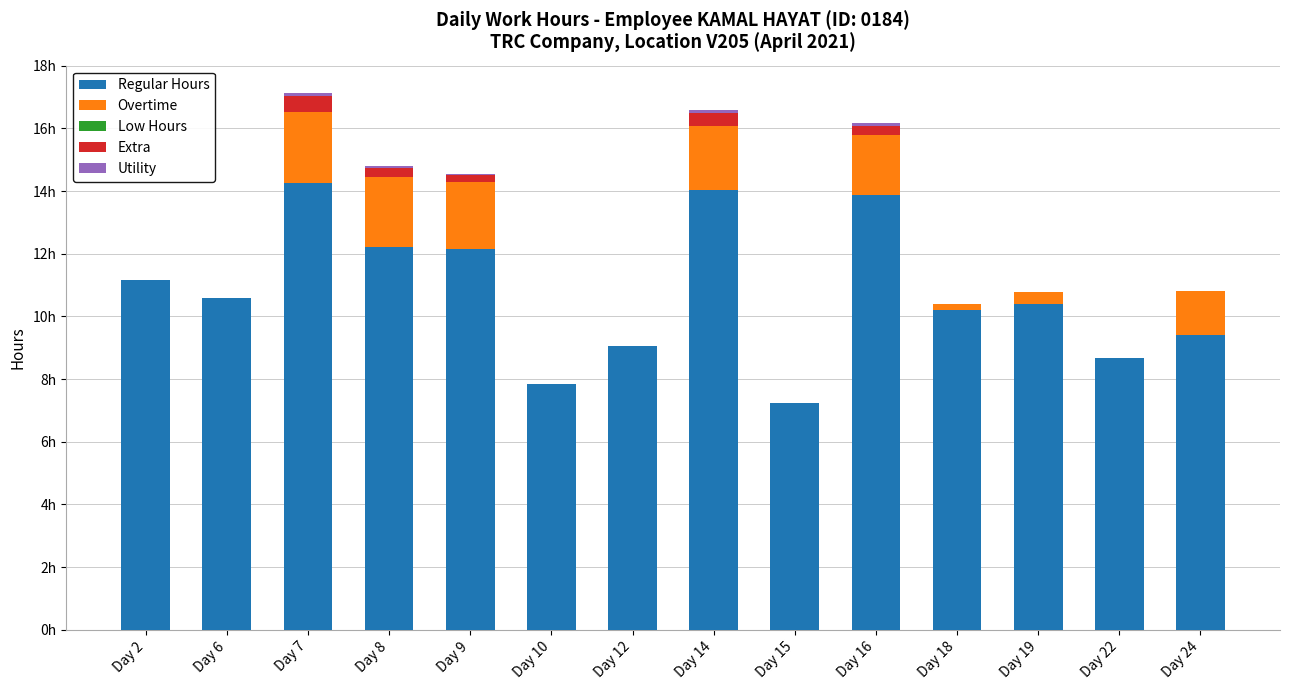

What is the value of the Regular Hours bar at the 13th from the left?

8.7